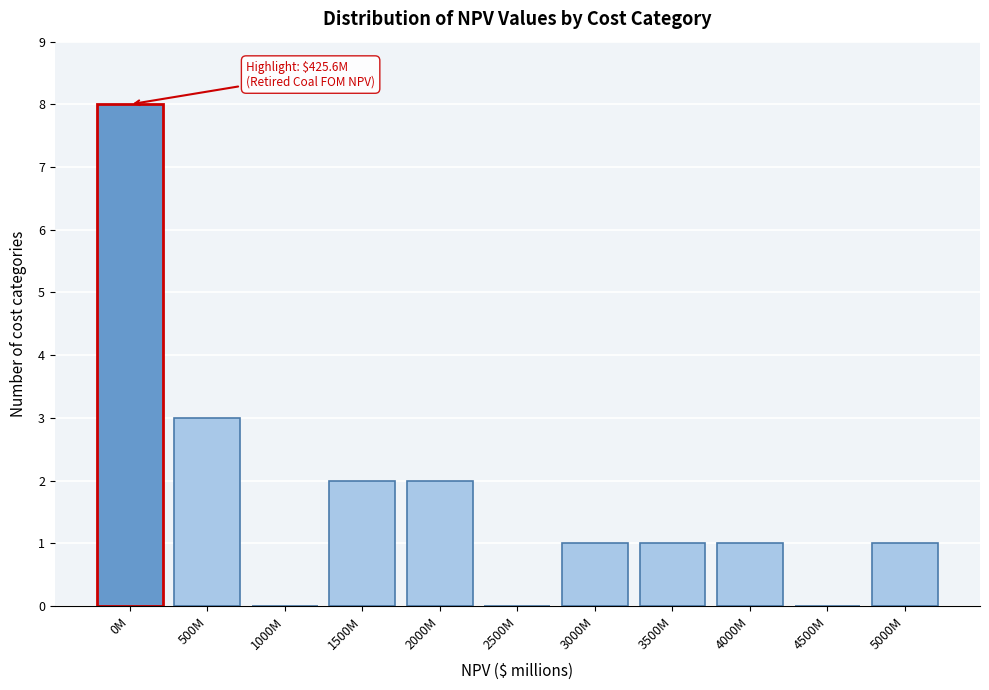

Reading left to right, list all the values displayed in this chart.

0M=8	500M=3	1000M=0	1500M=2	2000M=2	2500M=0	3000M=1	3500M=1	4000M=1	4500M=0	5000M=1